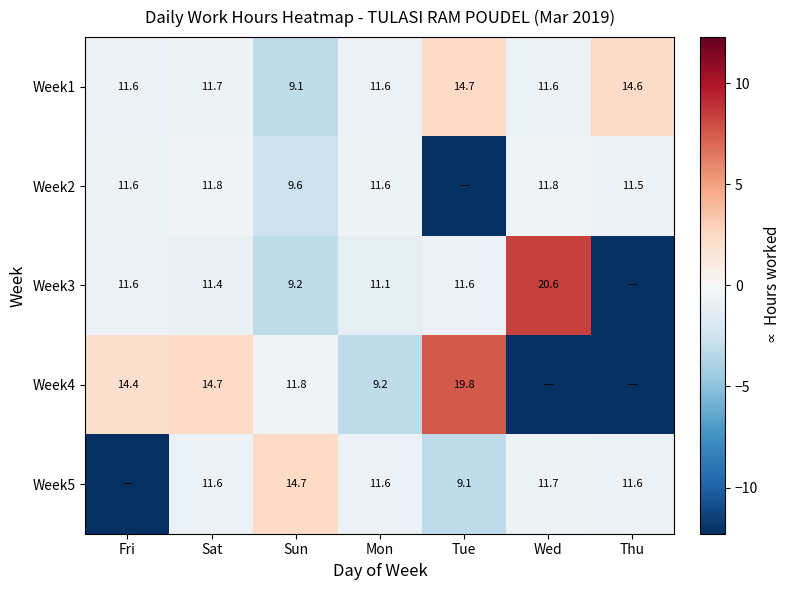

Where does the Week1 series first go above 11?

Fri